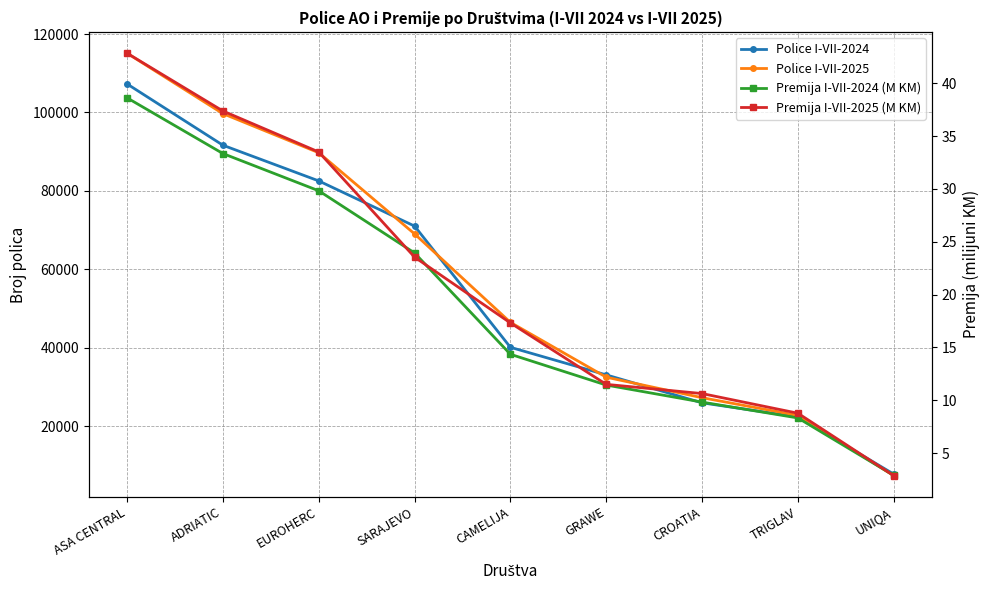

After their last crossing, which series has the higher values: Premija I-VII-2025 (M KM) or Premija I-VII-2024 (M KM)?

Premija I-VII-2024 (M KM)